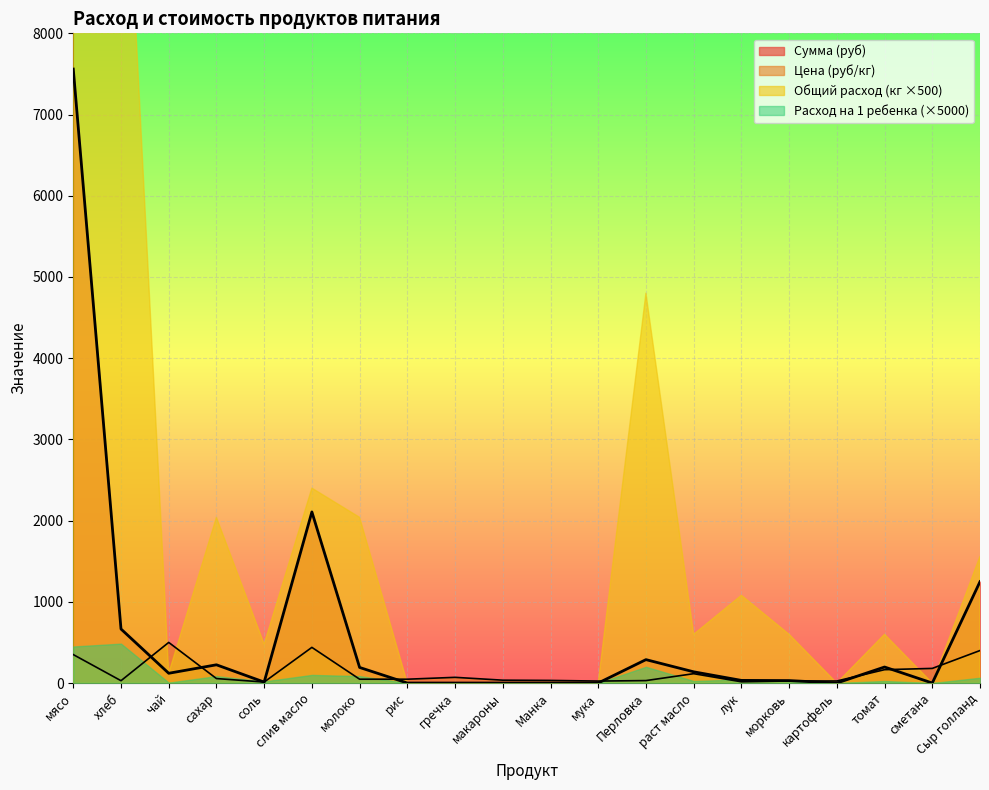

How many data points in Сумма are less than 120?

10